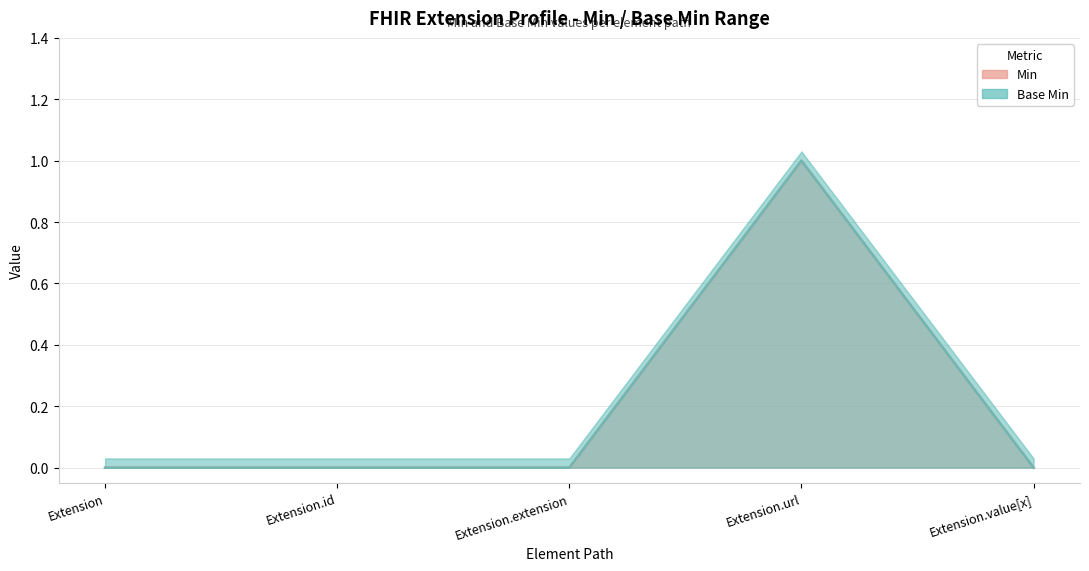

True or false: Base Min and Min intersect in this chart.

False